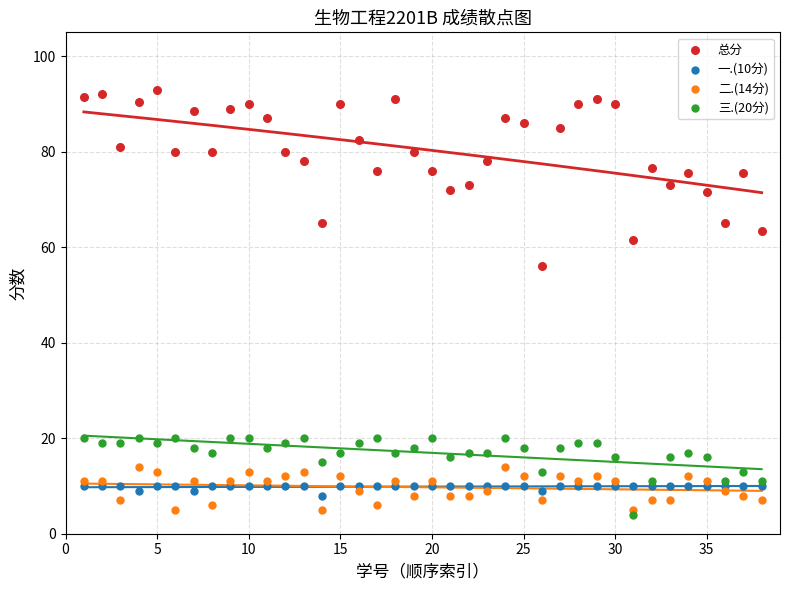

Which series reaches the minimum Y coordinate?

三.(20分)